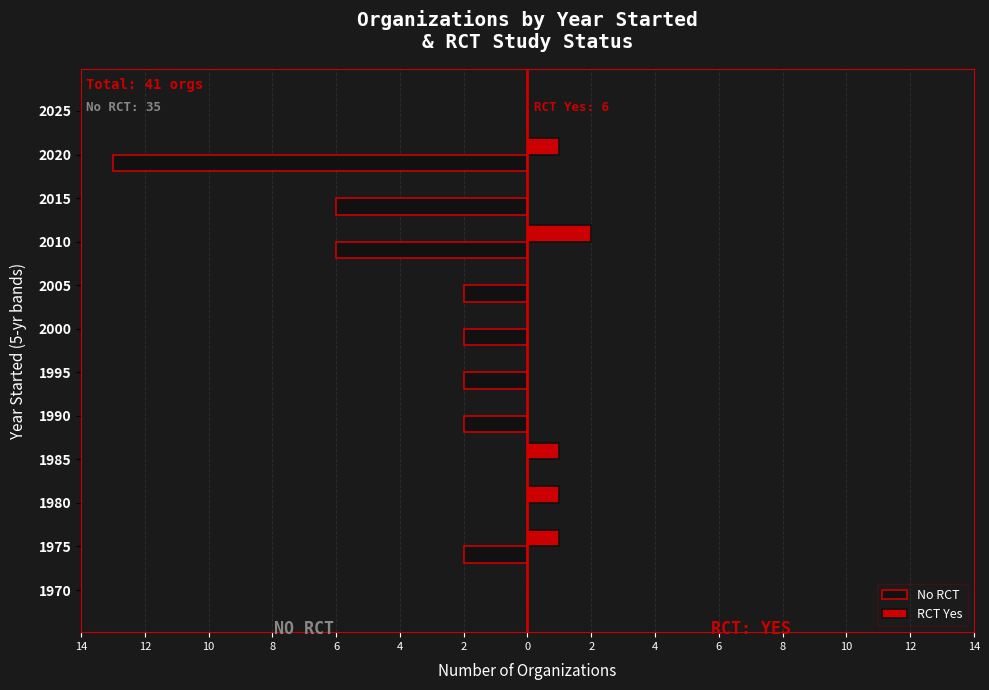

Count the No RCT values in the range -2 to 0.

9